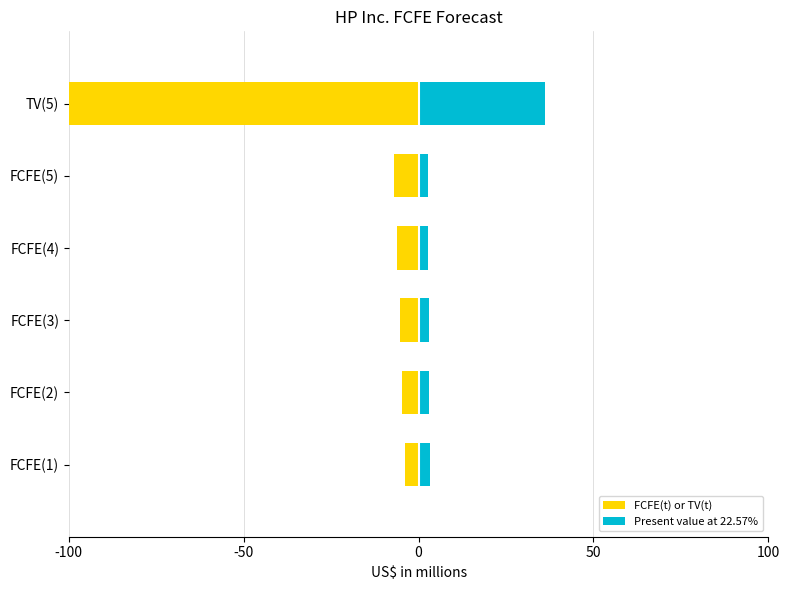

True or false: FCFE(t) or TV(t) has a value of -5.7 at FCFE(1).

False